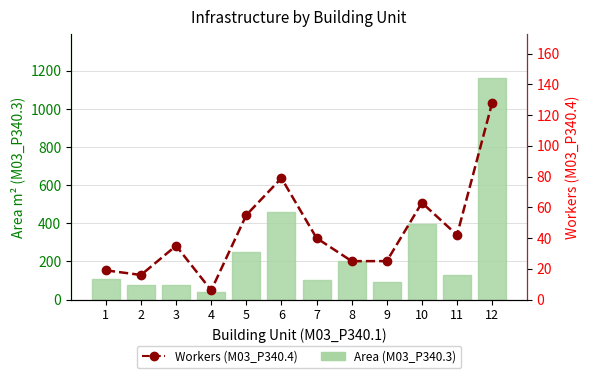

How many series are shown in this chart?

2